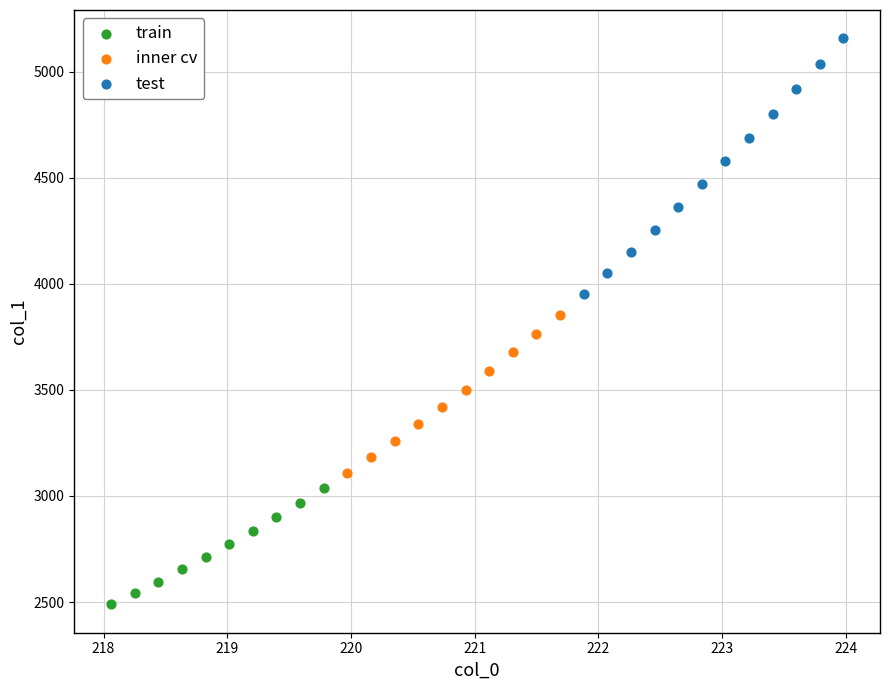

What are all the series names shown in the legend?

train, inner cv, test